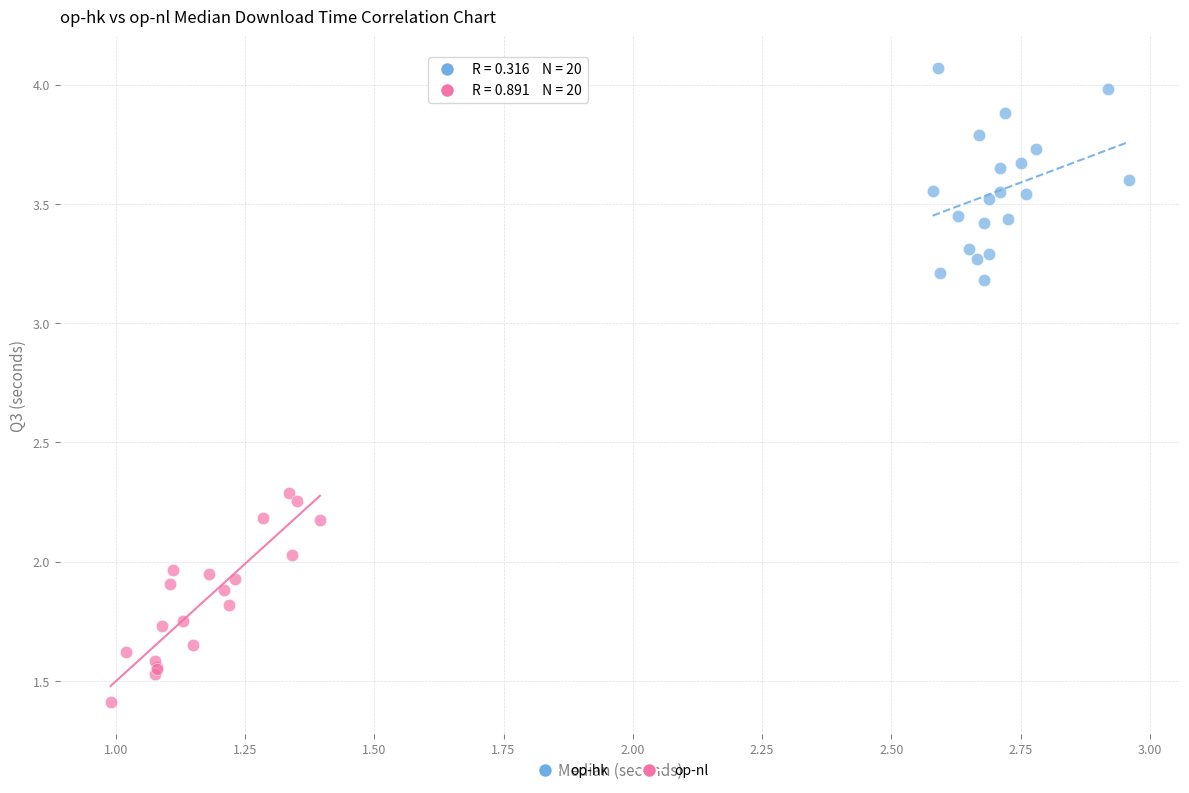

Which series reaches the maximum Y coordinate?

op-hk